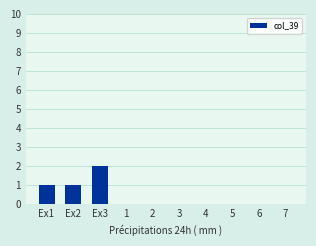

The value at 3 is 1. True or false?

False